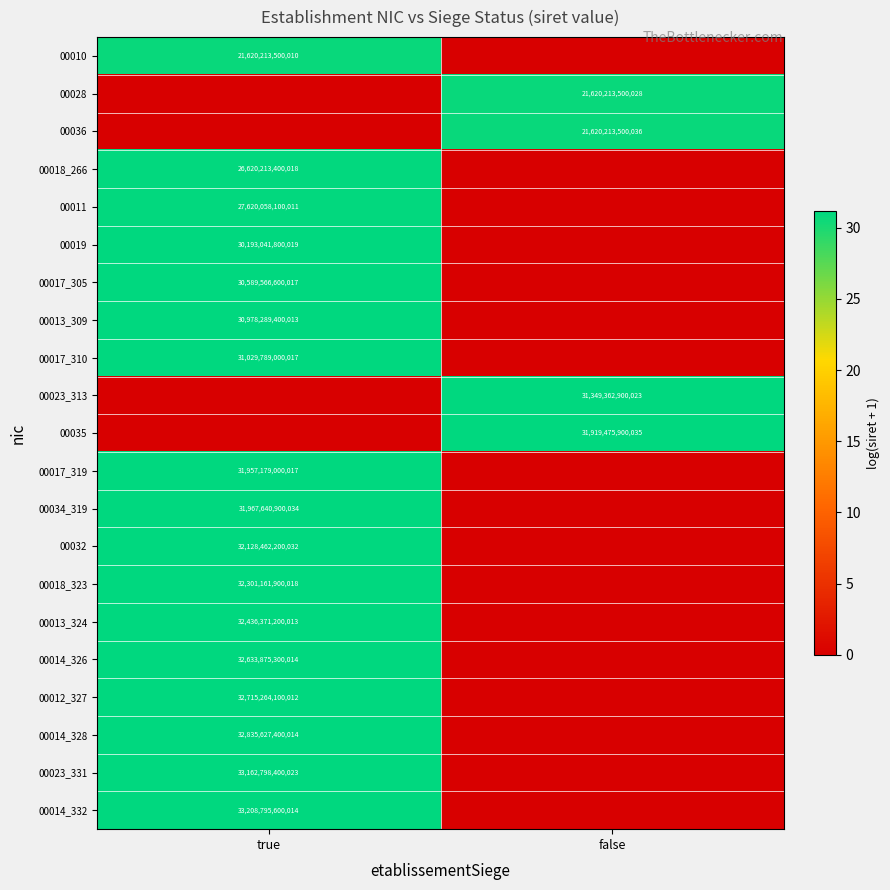

True or false: 00013_324 has a value of 51609795359011 at true.

False